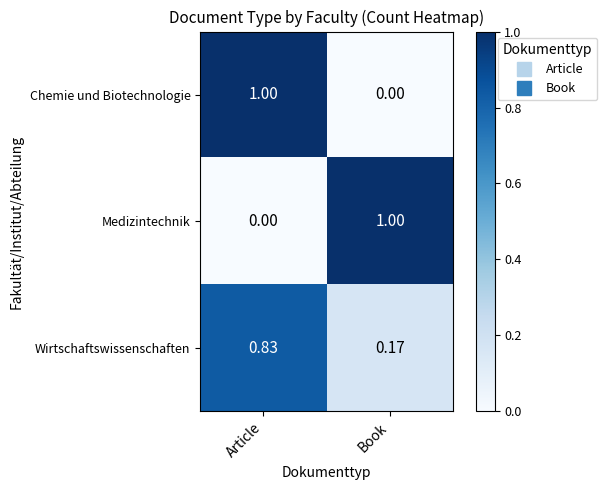

List the labels in order of Medizintechnik value, largest first.

Book, Article